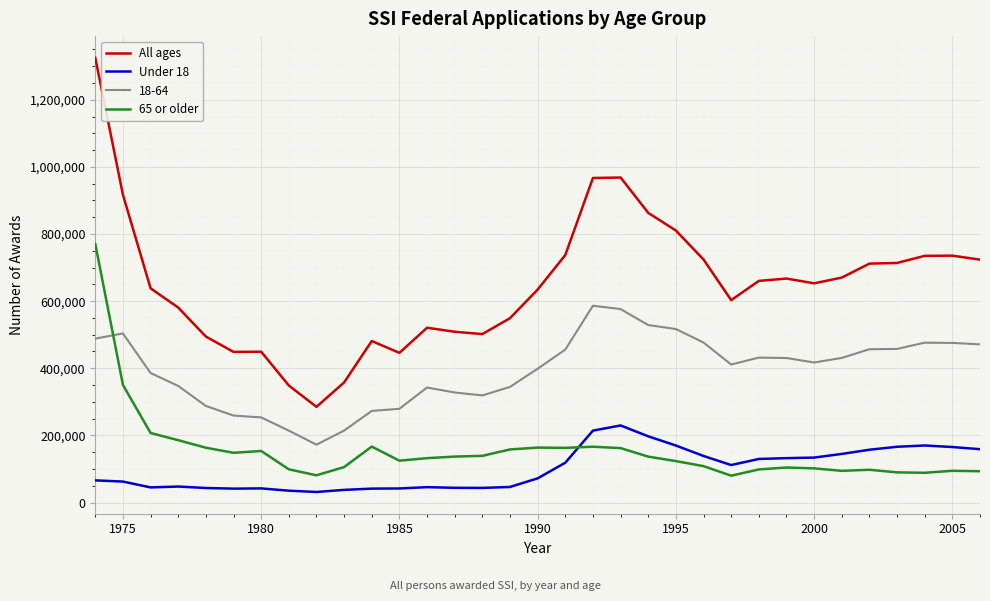

List the series in order of their peak value, highest first.

All ages, 65 or older, 18-64, Under 18